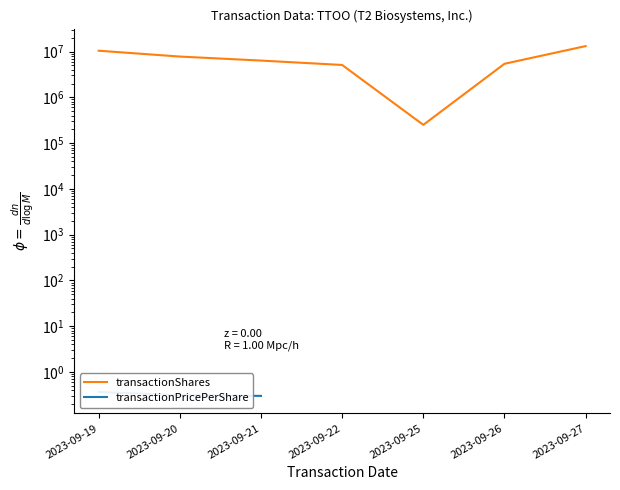

What is the change in value from 2023-09-21 to 2023-09-25?

-6088211